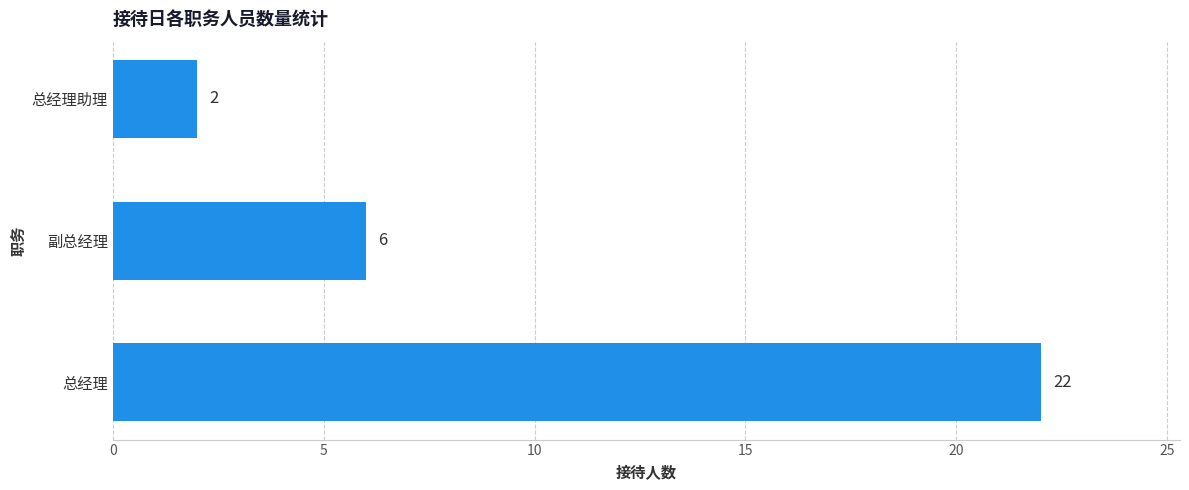

Between 总经理 and 总经理助理, which is larger?

总经理